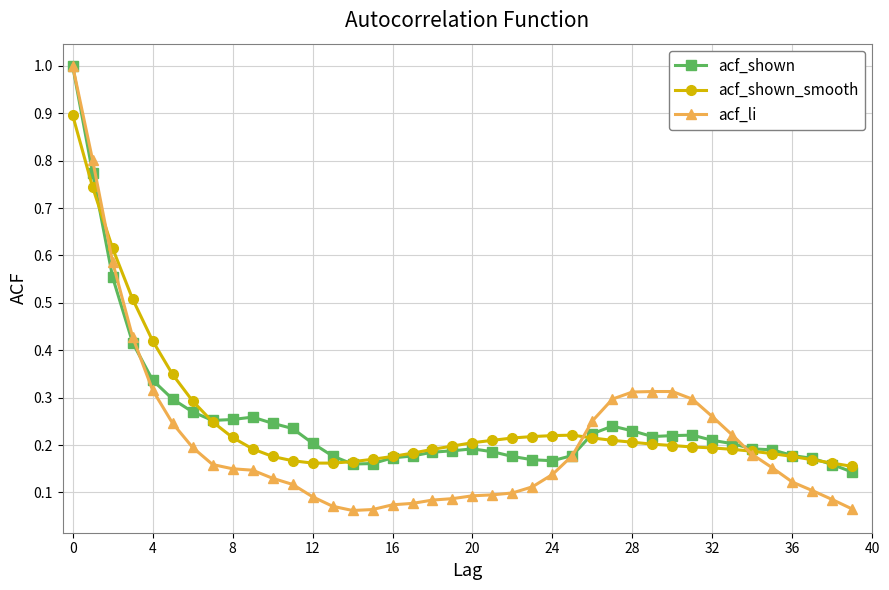

True or false: acf_shown and acf_li intersect in this chart.

True